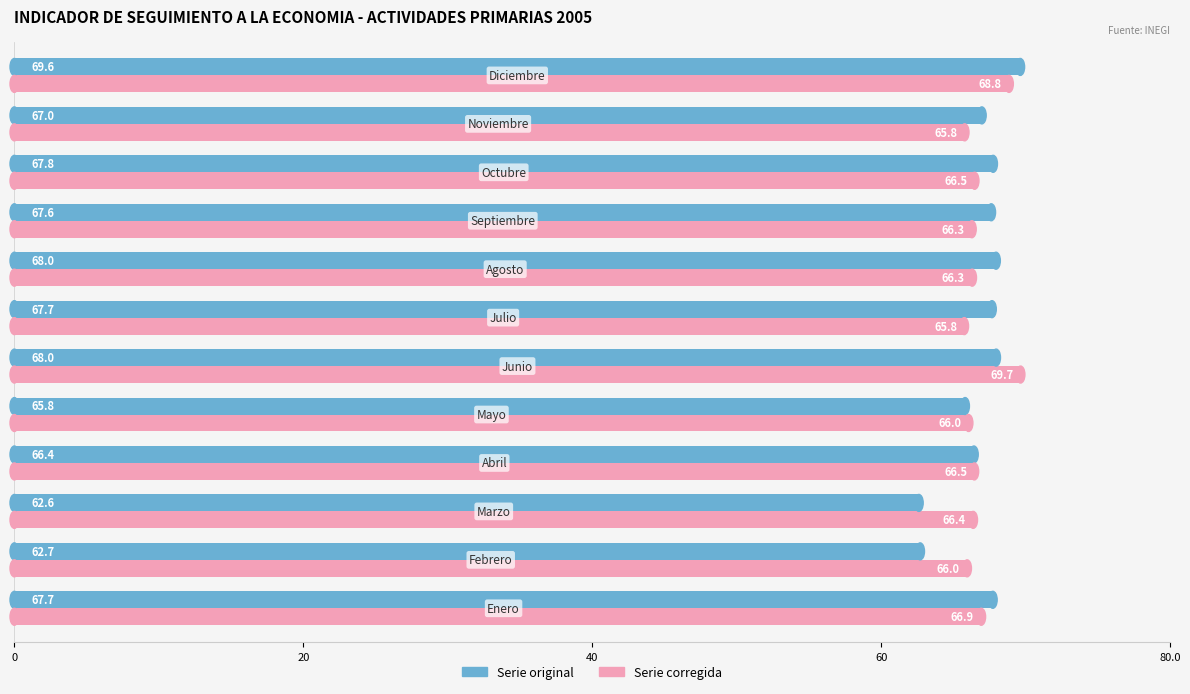

What is the smallest value displayed?

62.6